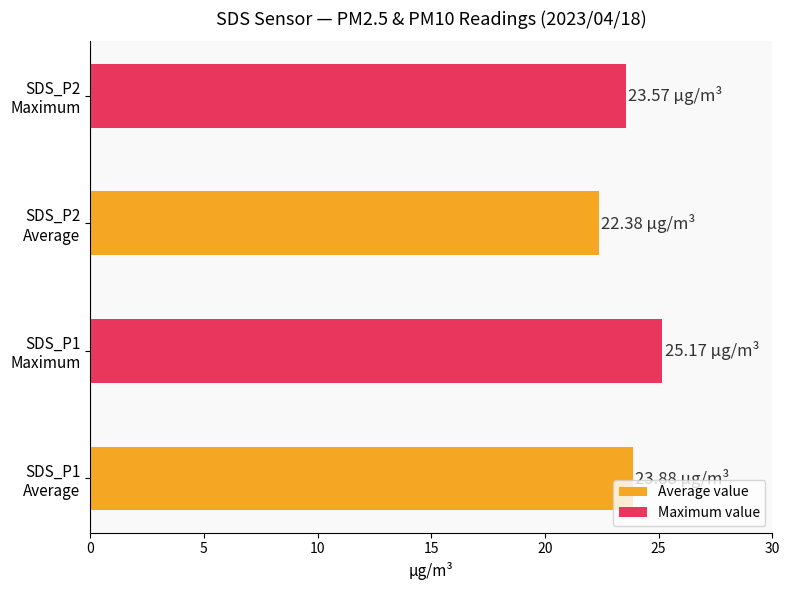

What is the difference between the maximum and minimum values?

2.8